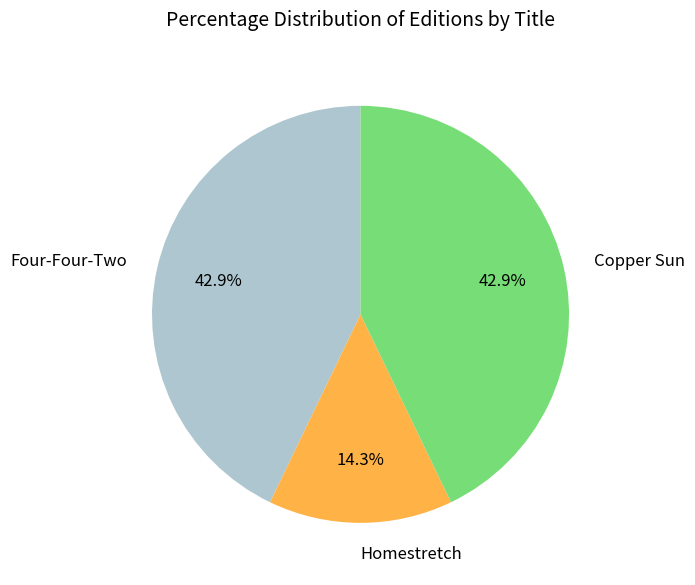

Do Copper Sun and Homestretch together represent more than half of the pie?

Yes